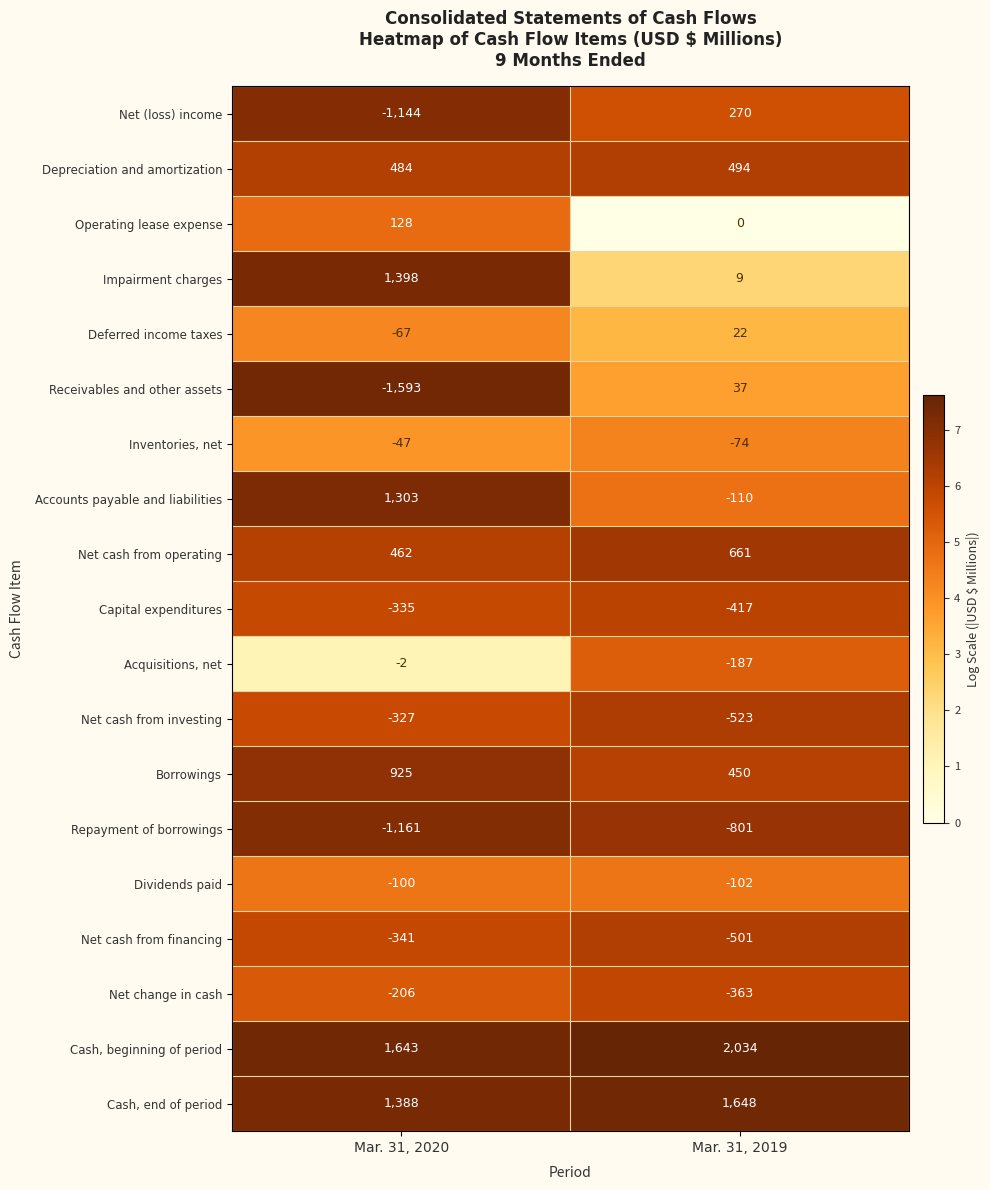

Which series has the widest spread of values?

Receivables and other assets